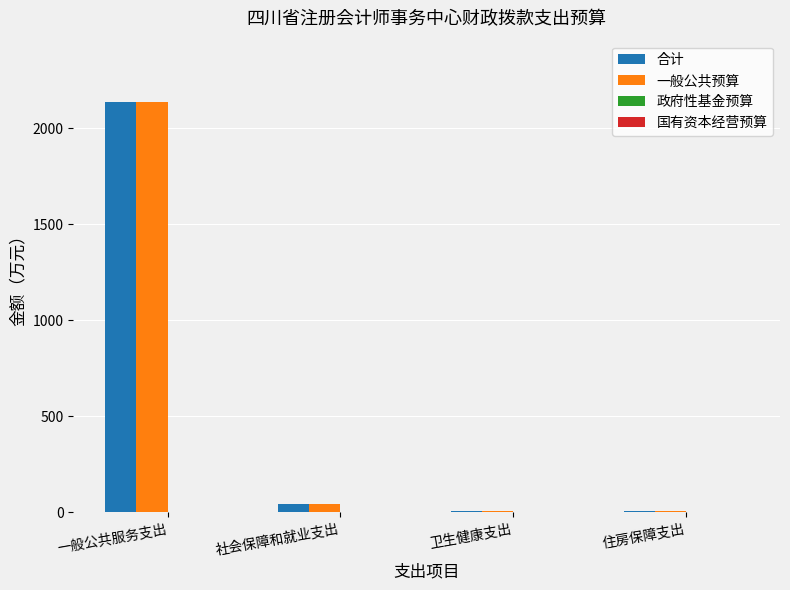

Is the value of 一般公共预算 at 一般公共服务支出 greater than the value of 合计 at 住房保障支出?

Yes